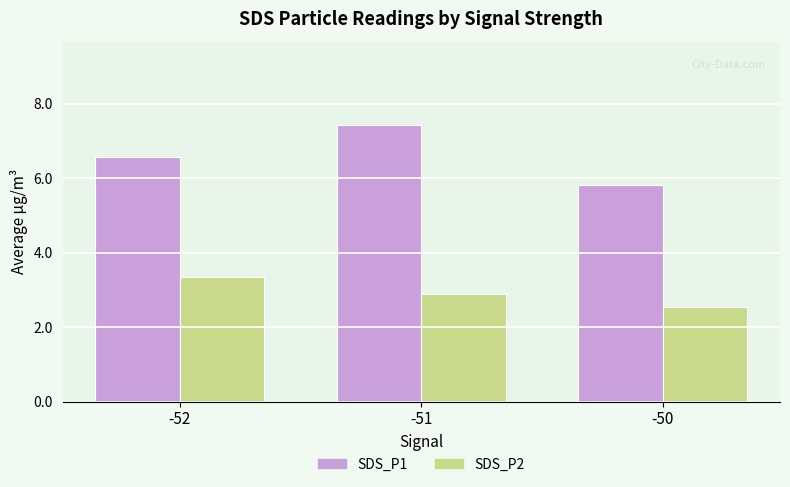

What is the maximum value for SDS_P2?

3.4